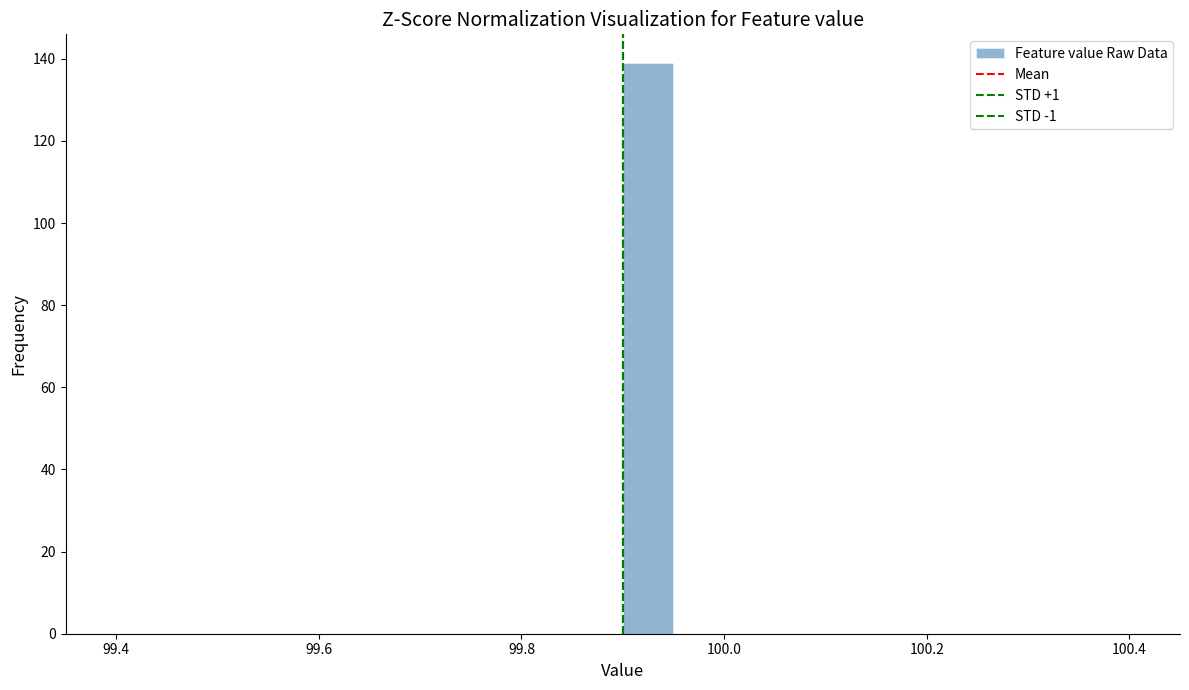

Read against the x-axis, roughly where is the centre of the tallest bar?

99.92